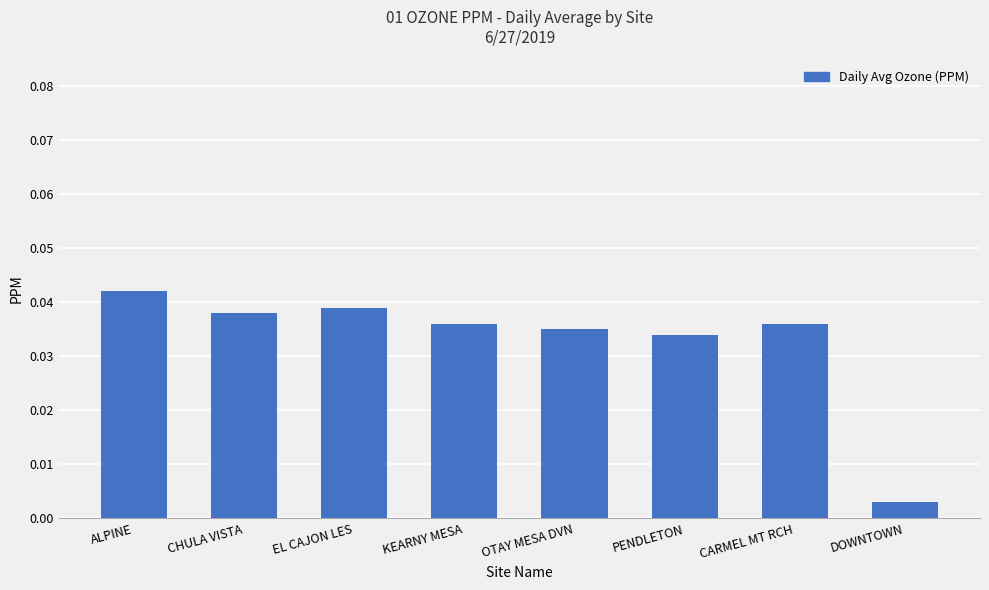

The value at ALPINE is 0.1. True or false?

False